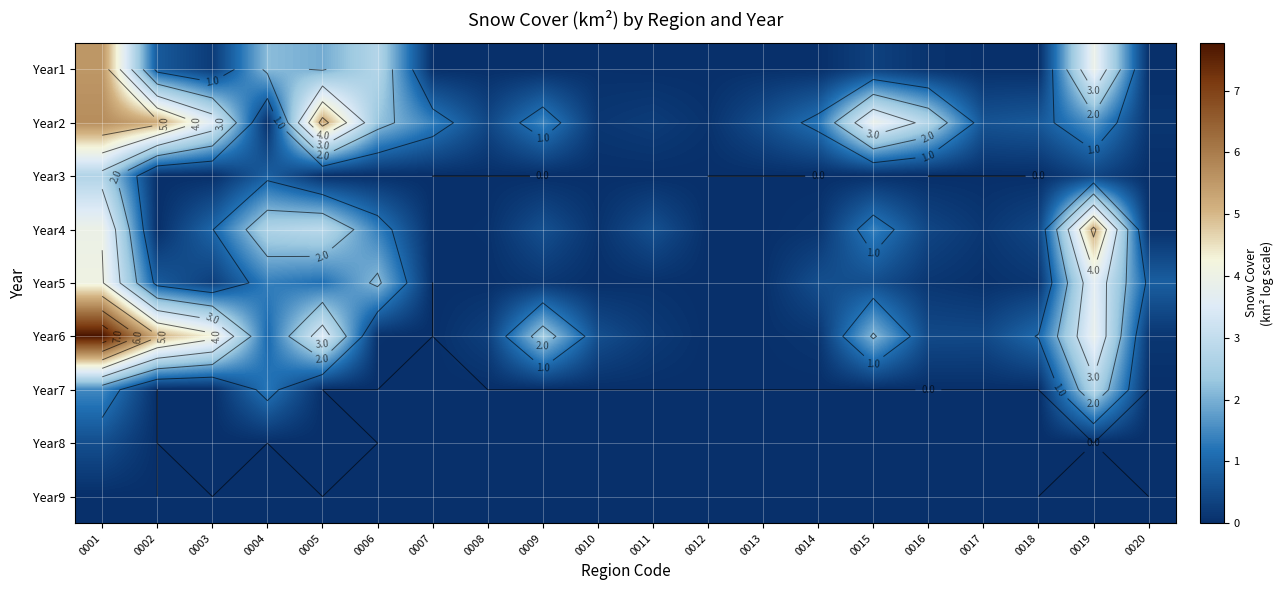

What is the difference between the maximum and minimum values in the Year5 series?

4.1